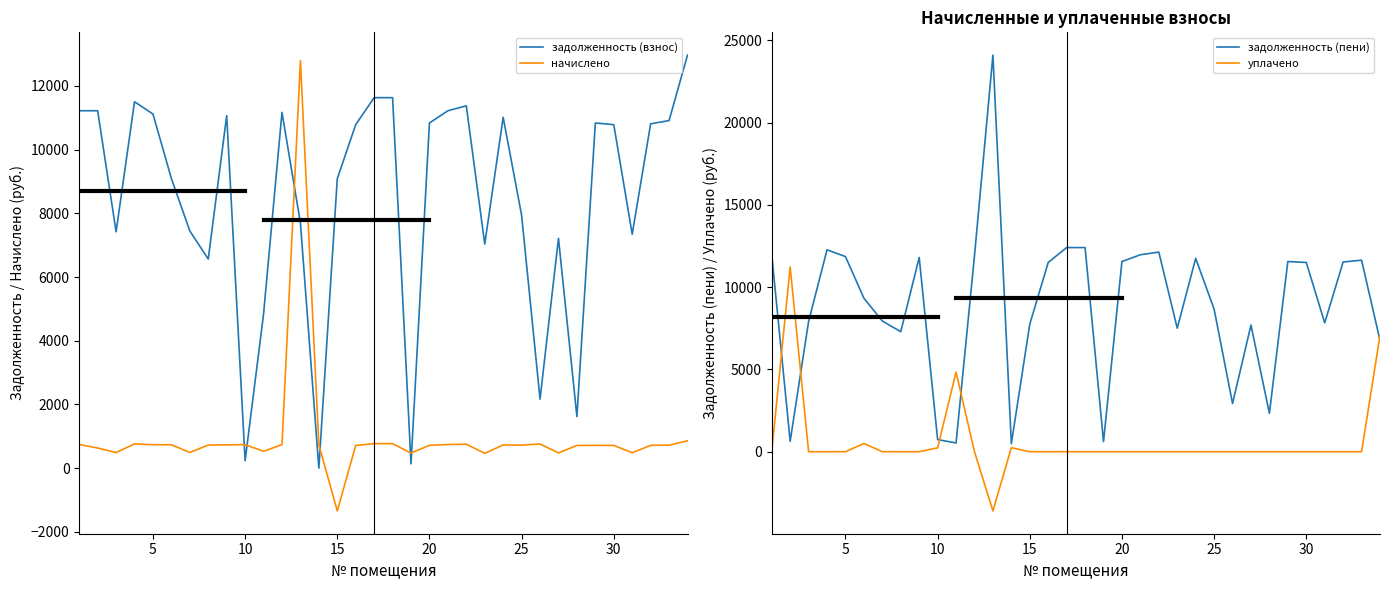

What is the highest value of the начислено series?

12796.1